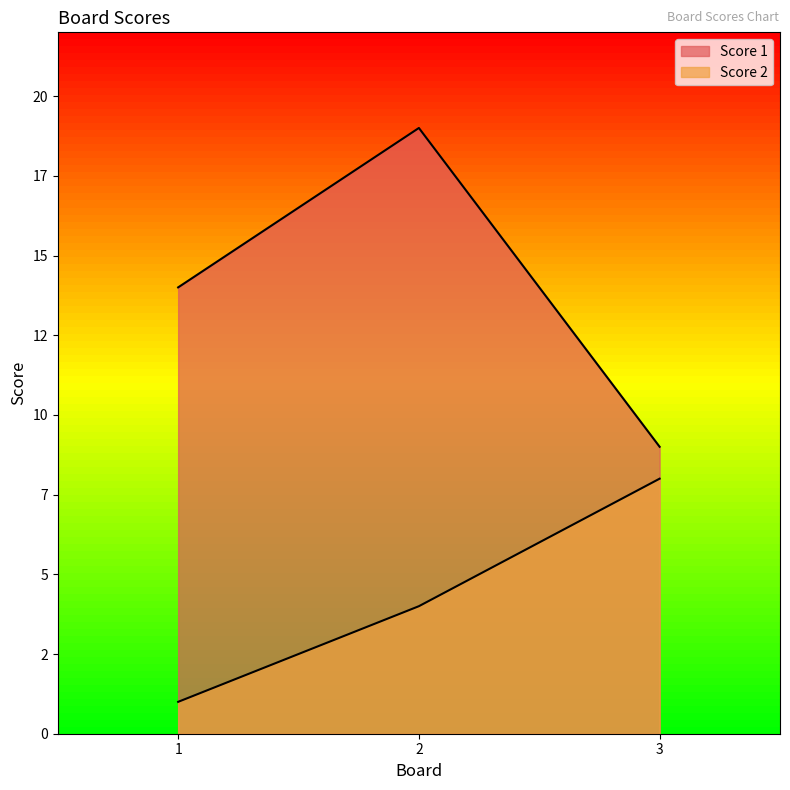

What is the difference between the maximum and minimum values in the Score 1 series?

10